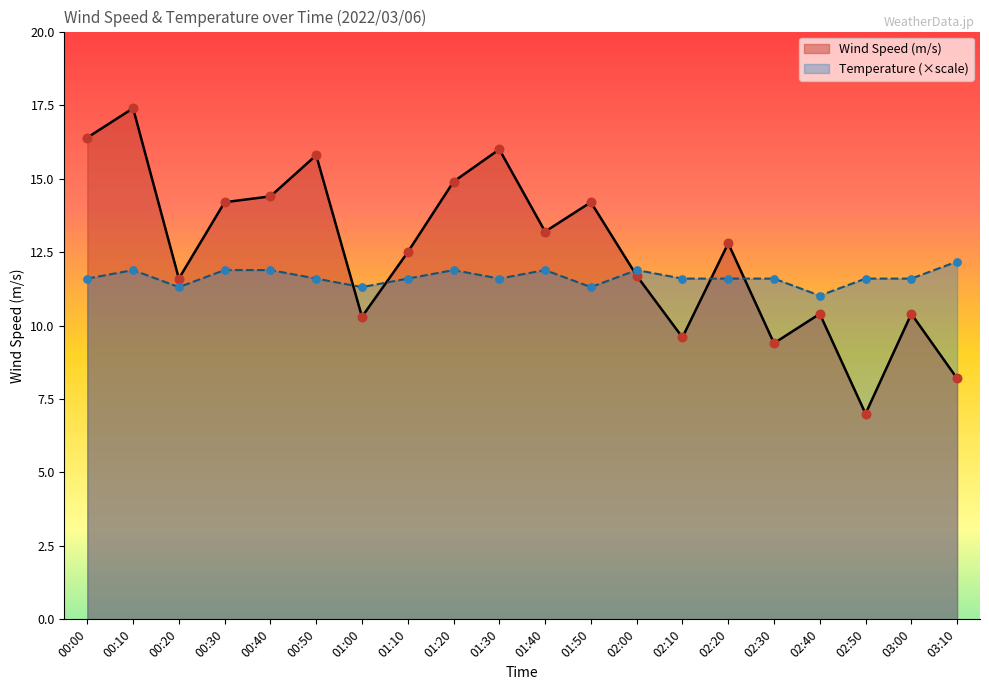

Which series contains the highest Y value?

Wind Speed (m/s)